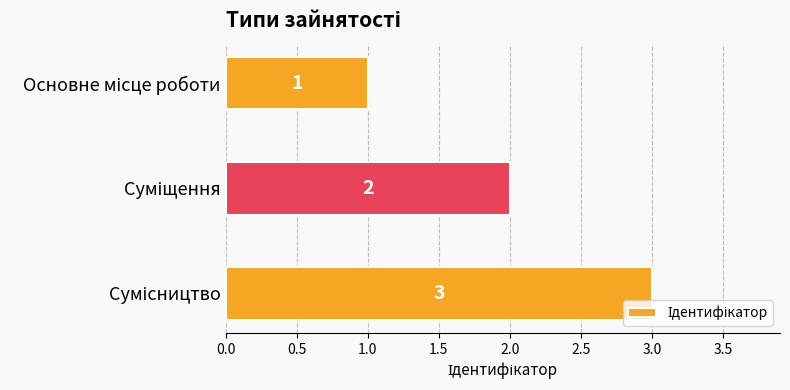

What is the value of the 1st bar from the top?

1